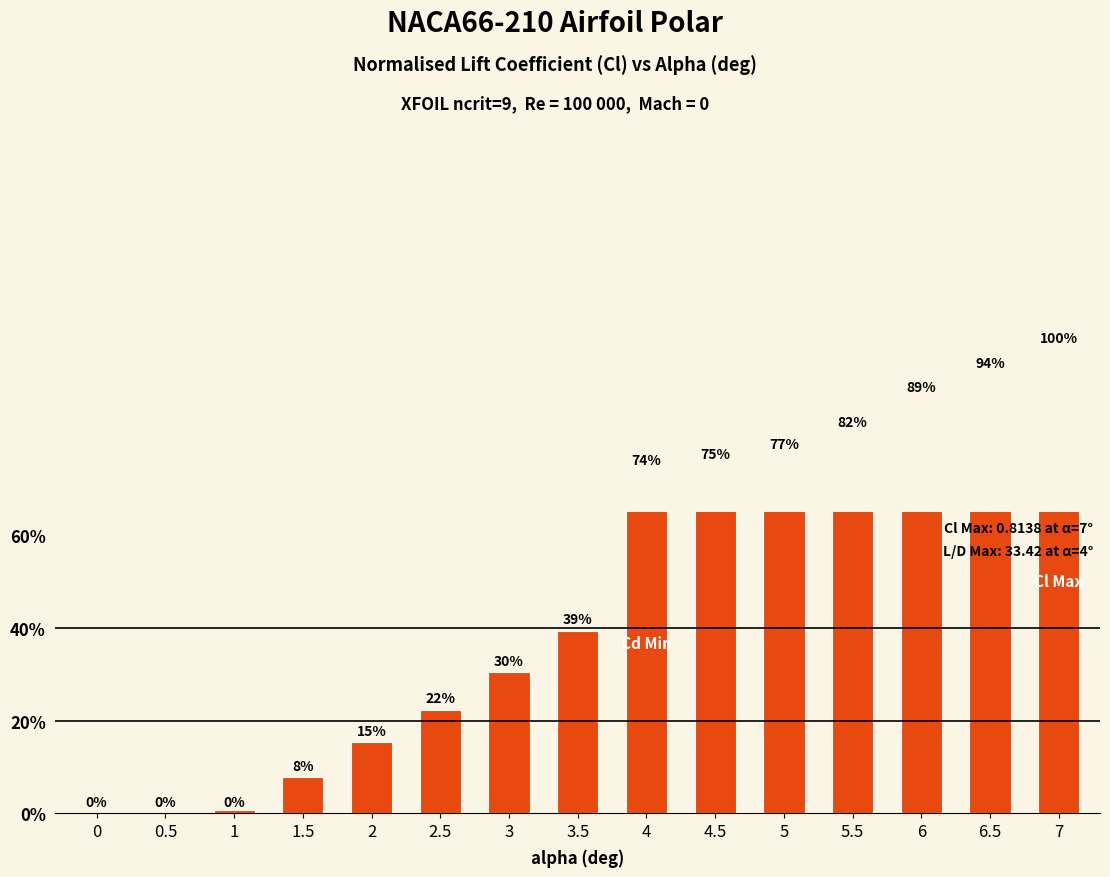

What is the average value?

0.5